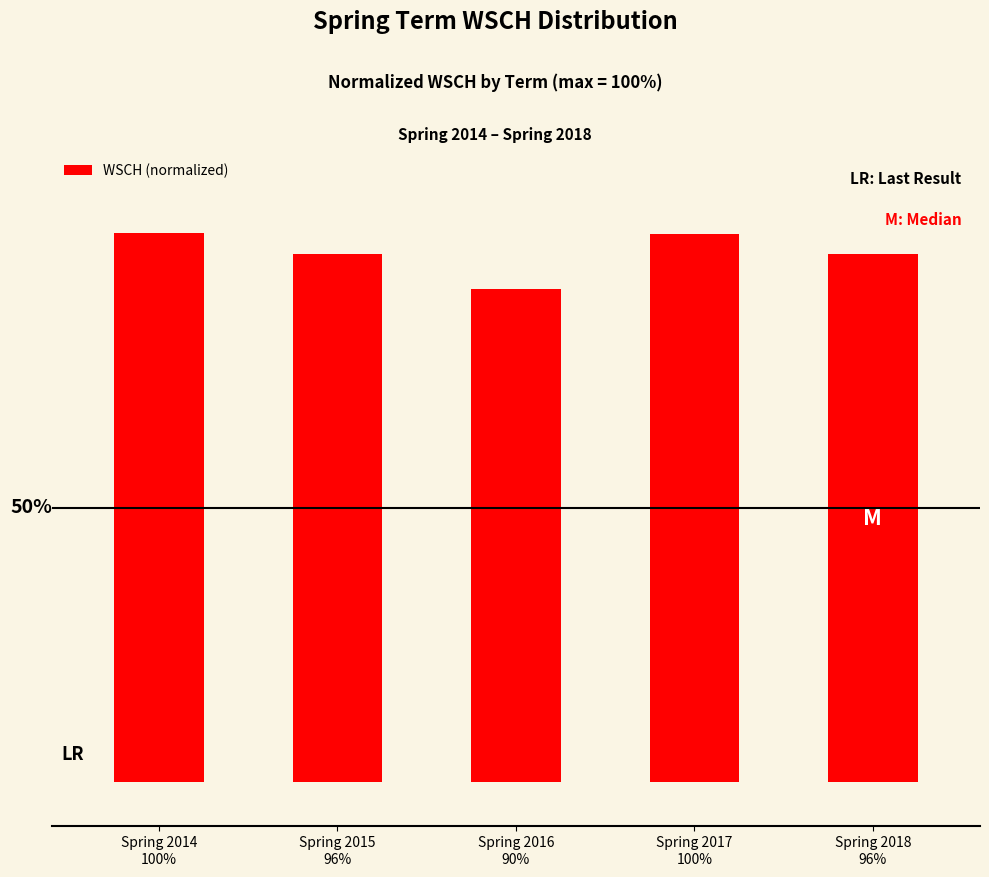

What is the sum of all values?

4.8